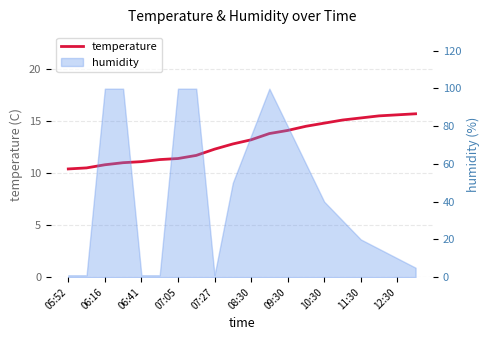

How many values exceed 13?

10